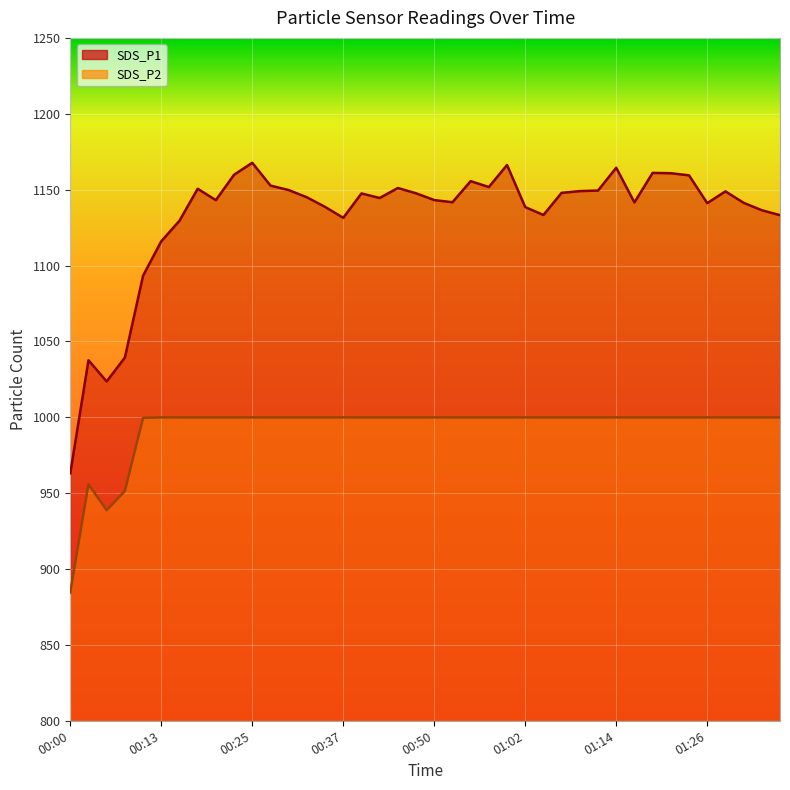

How many interior local peaks does the SDS_P2 series have?

1